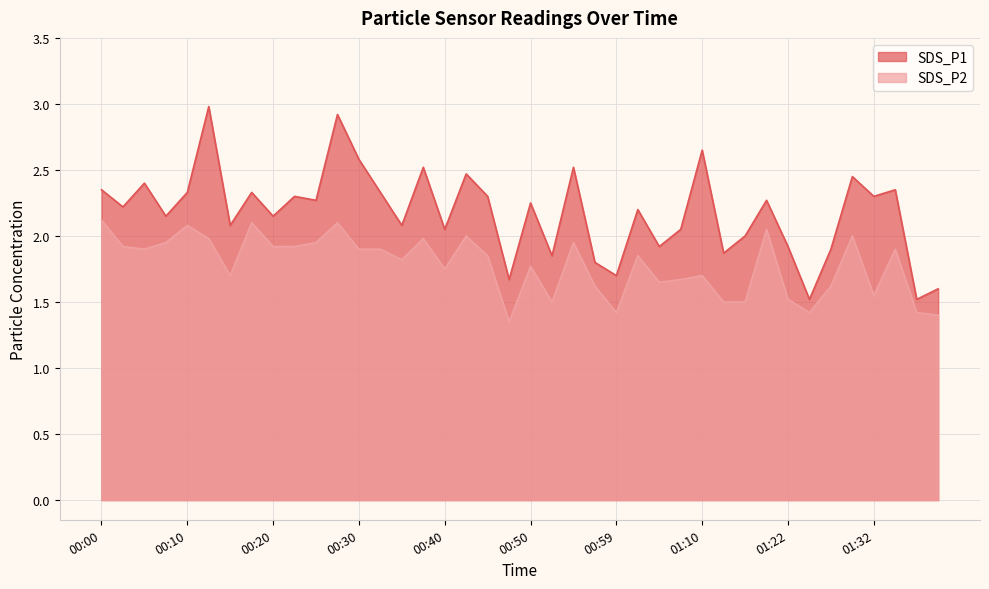

Reading left to right, transcribe all the data shown in this chart.

SDS_P1: 2.4	2.2	2.4	2.1	2.3	3.0	2.1	2.3	2.1	2.3	2.3	2.9	2.6	2.3	2.1	2.5	2.0	2.5	2.3	1.7	2.2	1.9	2.5	1.8	1.7	2.2	1.9	2.0	2.6	1.9	2.0	2.3	1.9	1.5	1.9	2.5	2.3	2.4	1.5	1.6
SDS_P2: 2.1	1.9	1.9	1.9	2.1	2.0	1.7	2.1	1.9	1.9	1.9	2.1	1.9	1.9	1.8	2.0	1.8	2.0	1.9	1.4	1.8	1.5	1.9	1.6	1.4	1.9	1.6	1.7	1.7	1.5	1.5	2.0	1.5	1.4	1.6	2.0	1.6	1.9	1.4	1.4